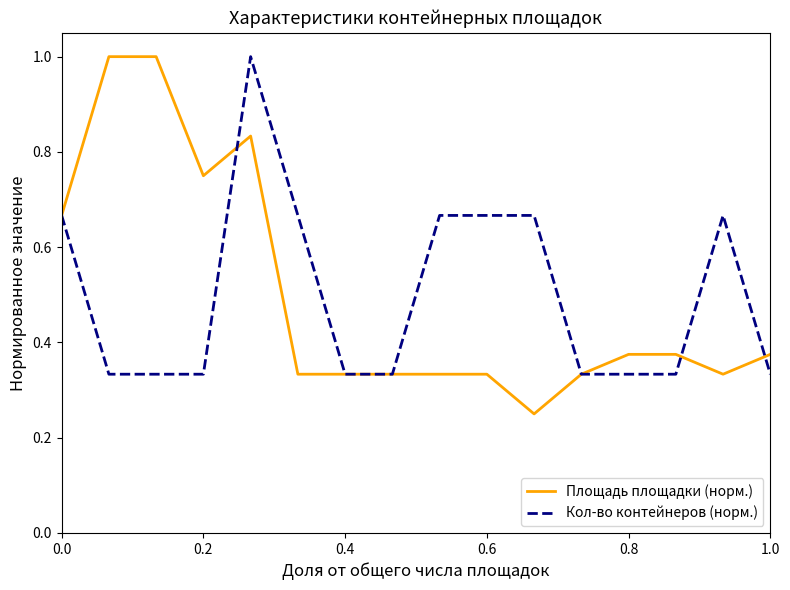

What is the highest value of the Кол-во контейнеров (норм.) series?

1.0